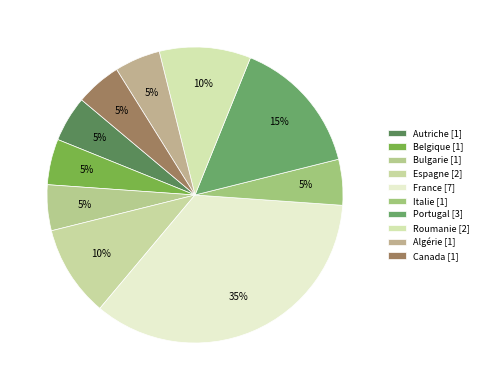

How many segments does this pie chart have?

10